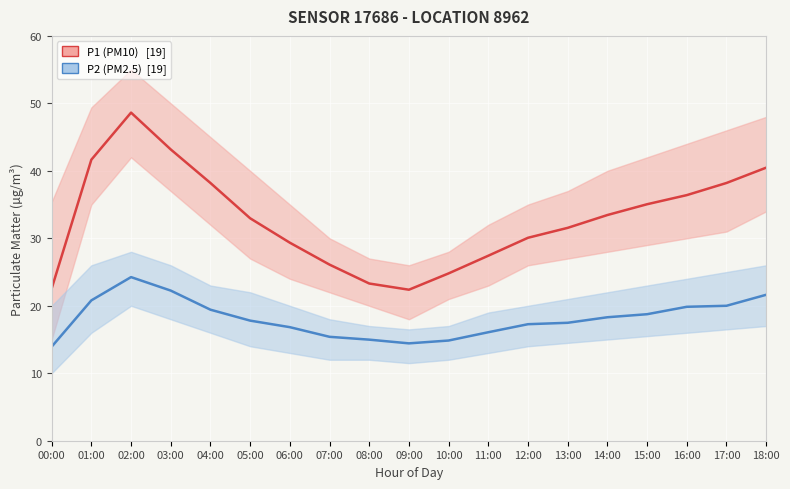

What are all the series names shown in the legend?

P1 (PM10), P2 (PM2.5)